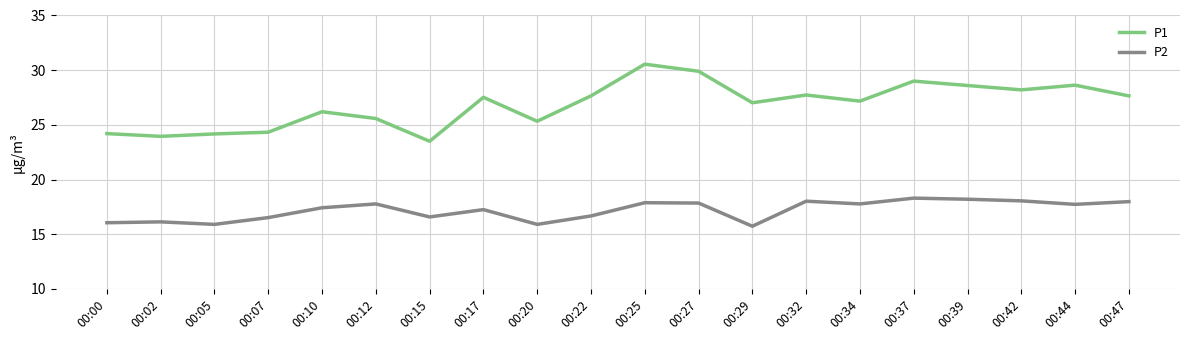

Is the value of P2 at 00:29 greater than the value of P1 at 00:37?

No